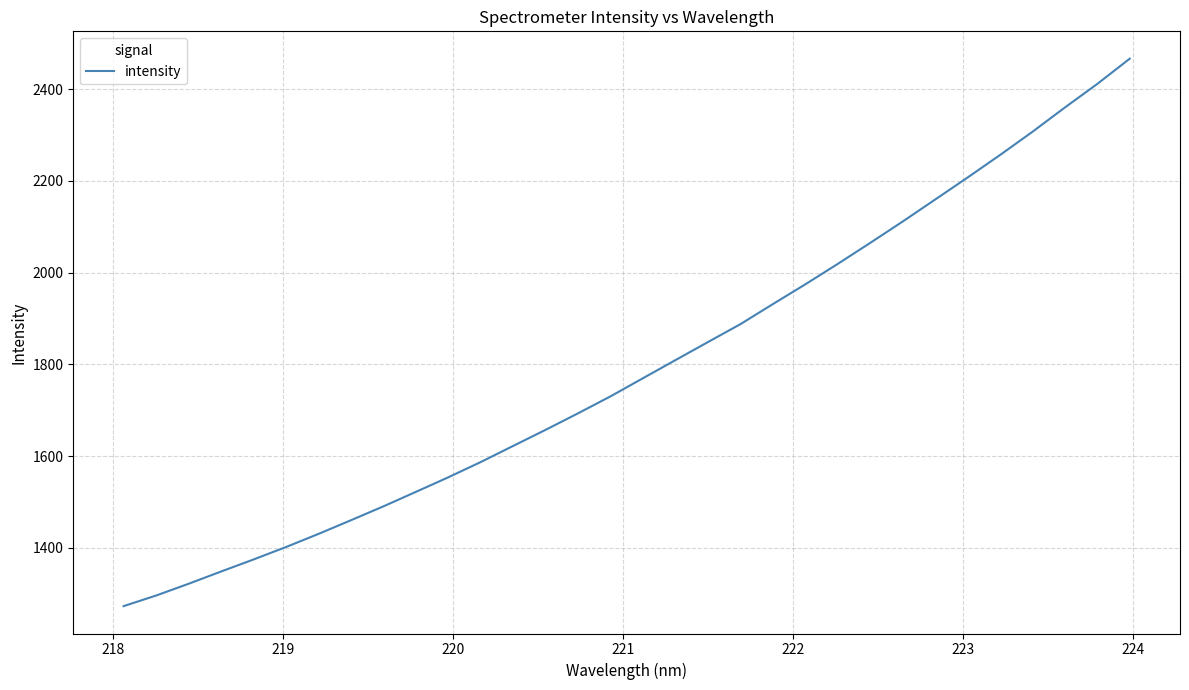

What is the difference between the maximum and minimum values?

1193.1